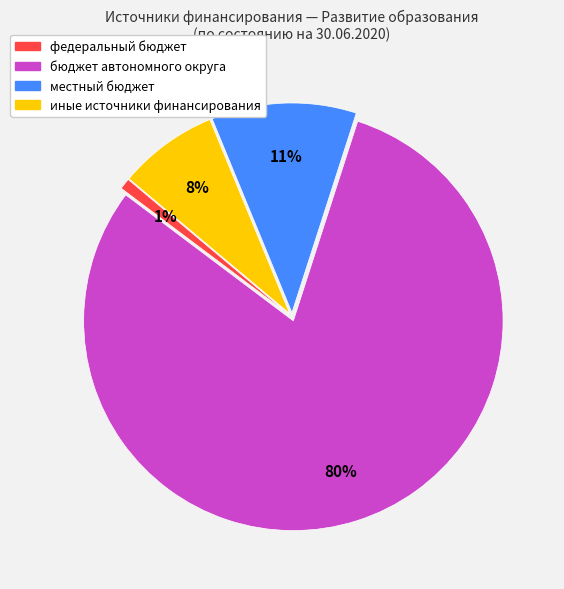

What is the largest slice in the pie chart?

бюджет автономного округа